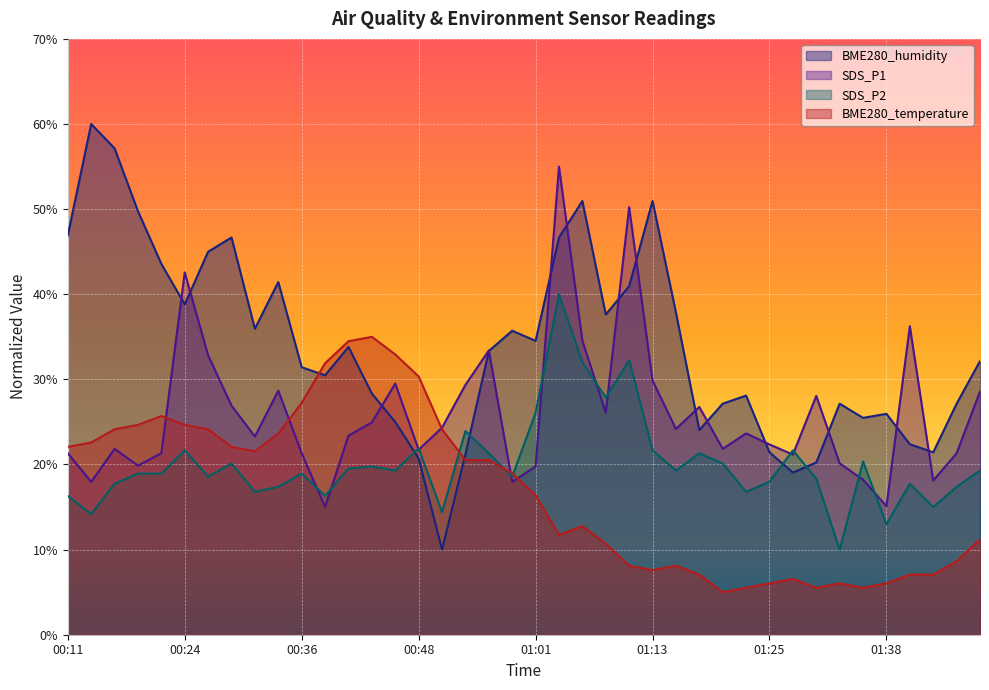

List the labels in order of SDS_P1 value, largest first.

01:03, 01:11, 00:24, 01:40, 01:06, 00:56, 00:26, 01:13, 00:46, 00:53, 00:33, 01:48, 01:30, 00:29, 01:18, 01:08, 00:43, 00:51, 01:15, 01:23, 00:41, 00:31, 01:25, 00:16, 01:20, 00:48, 00:11, 00:21, 00:36, 01:45, 01:28, 01:33, 00:19, 01:01, 01:35, 01:43, 00:14, 00:58, 01:38, 00:38